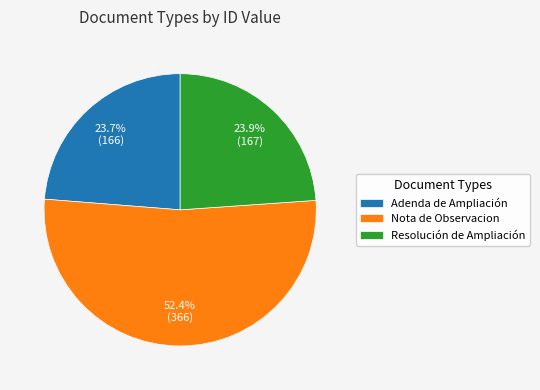

What is the majority slice?

Nota de Observacion